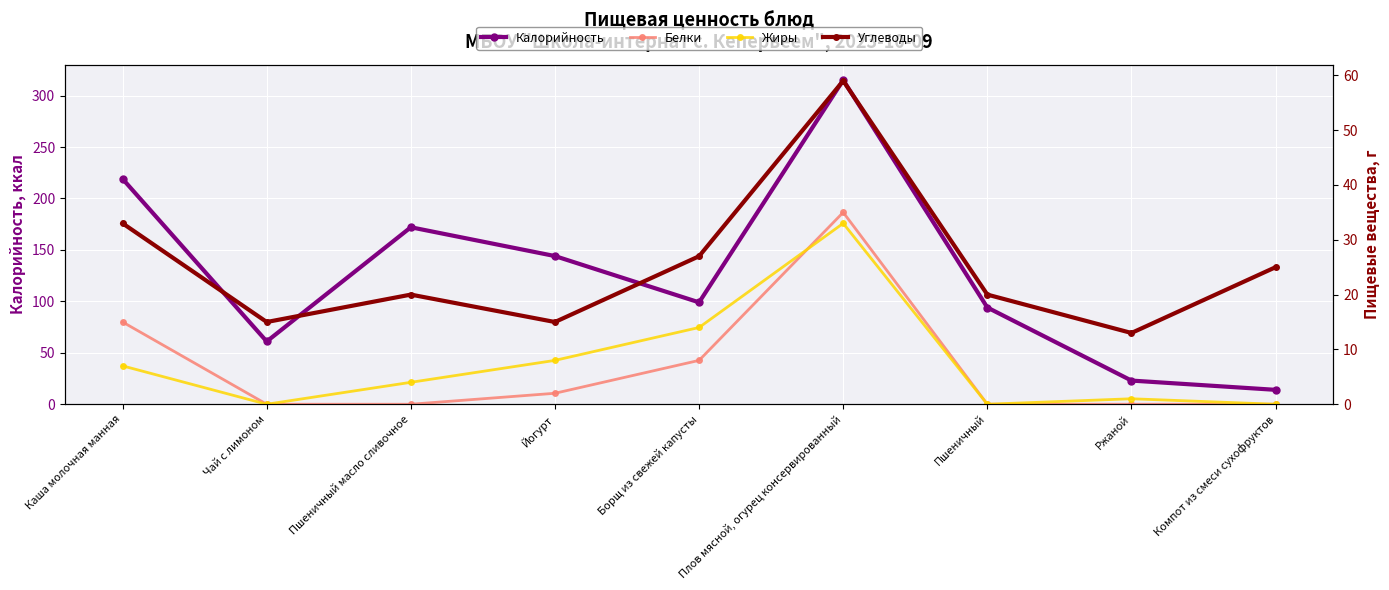

Where is the first local maximum for Жиры?

Плов мясной, огурец консервированный